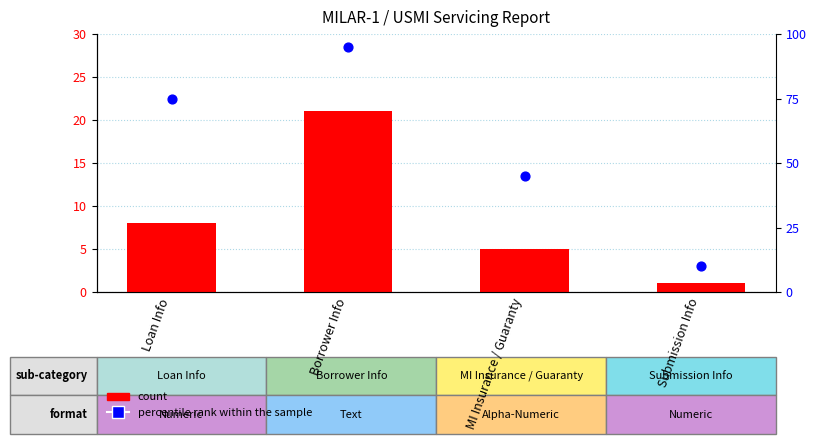

Which series reaches the maximum Y coordinate?

percentile rank within the sample